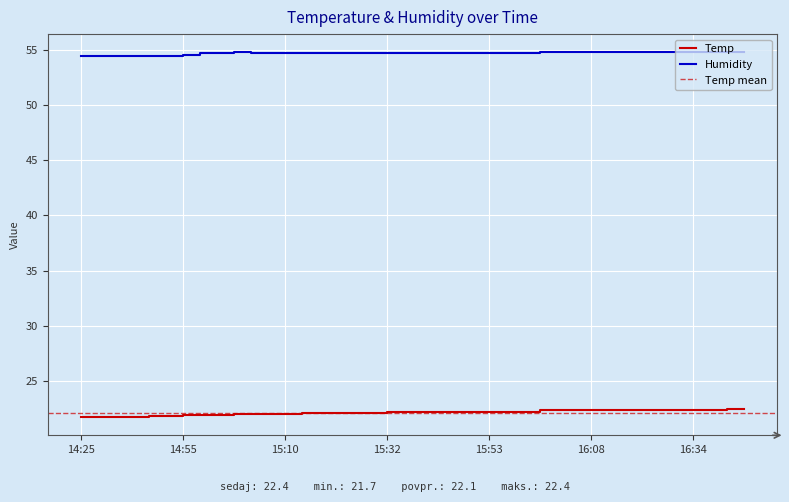

List the series in order of their overall mean, lowest first.

Temp, Humidity